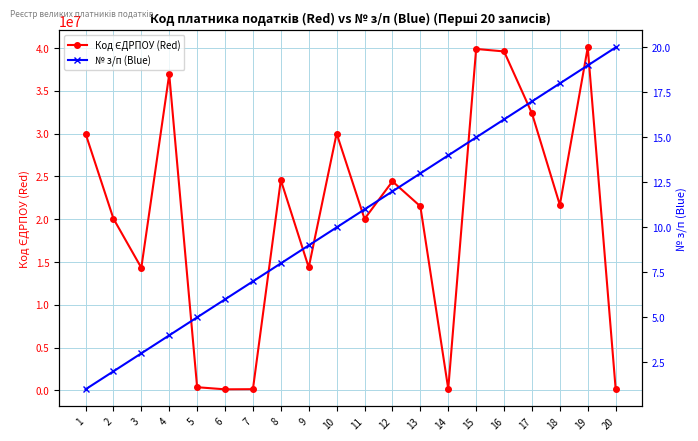

Does the chart have visible grid lines?

Yes